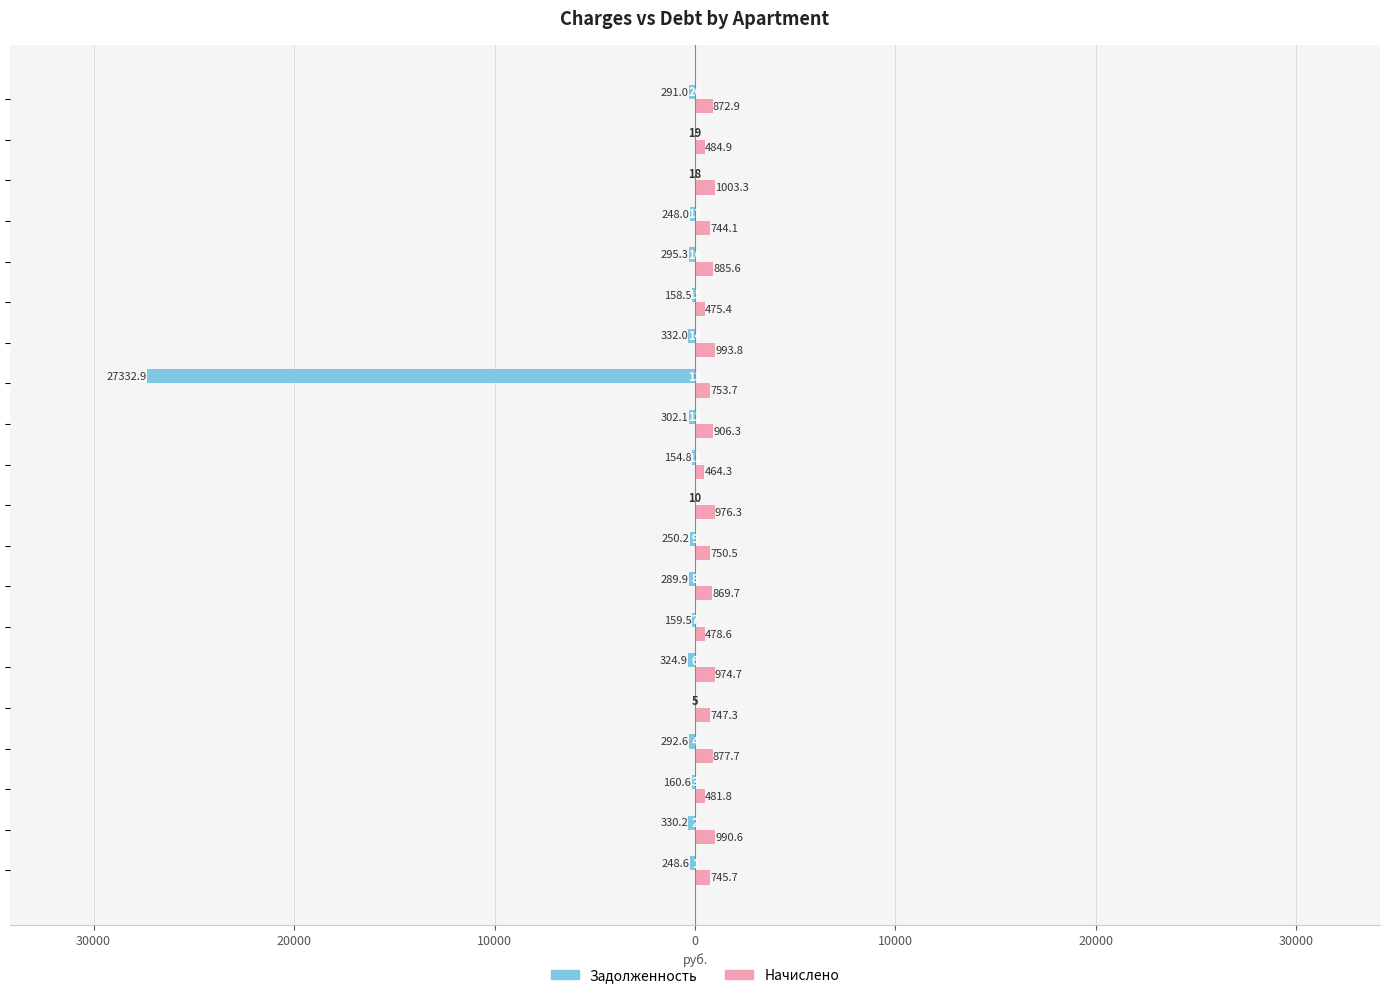

True or false: zadolzhennost has a value of -442.4 at 30000.

False